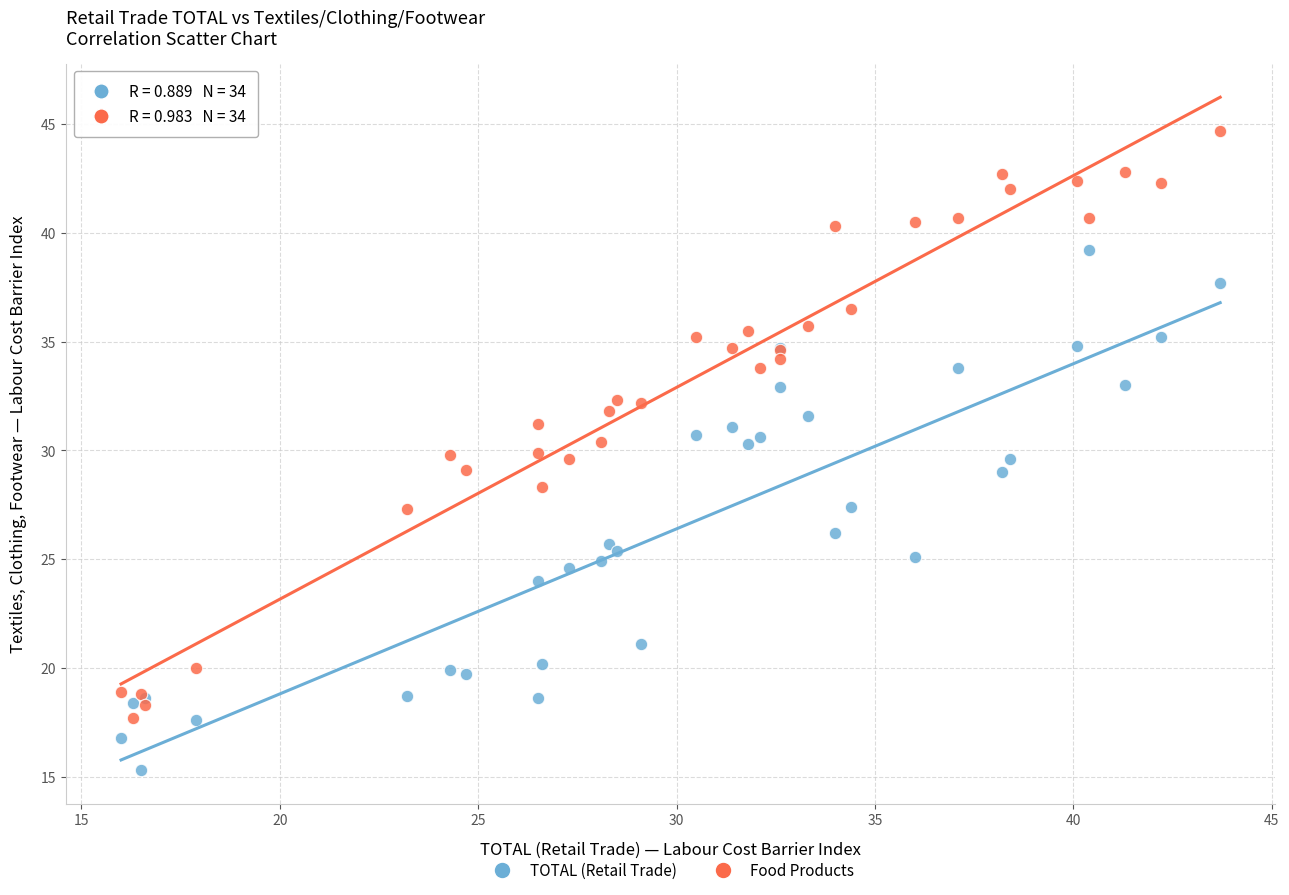

Which series reaches the minimum Y coordinate?

TOTAL (Retail Trade)